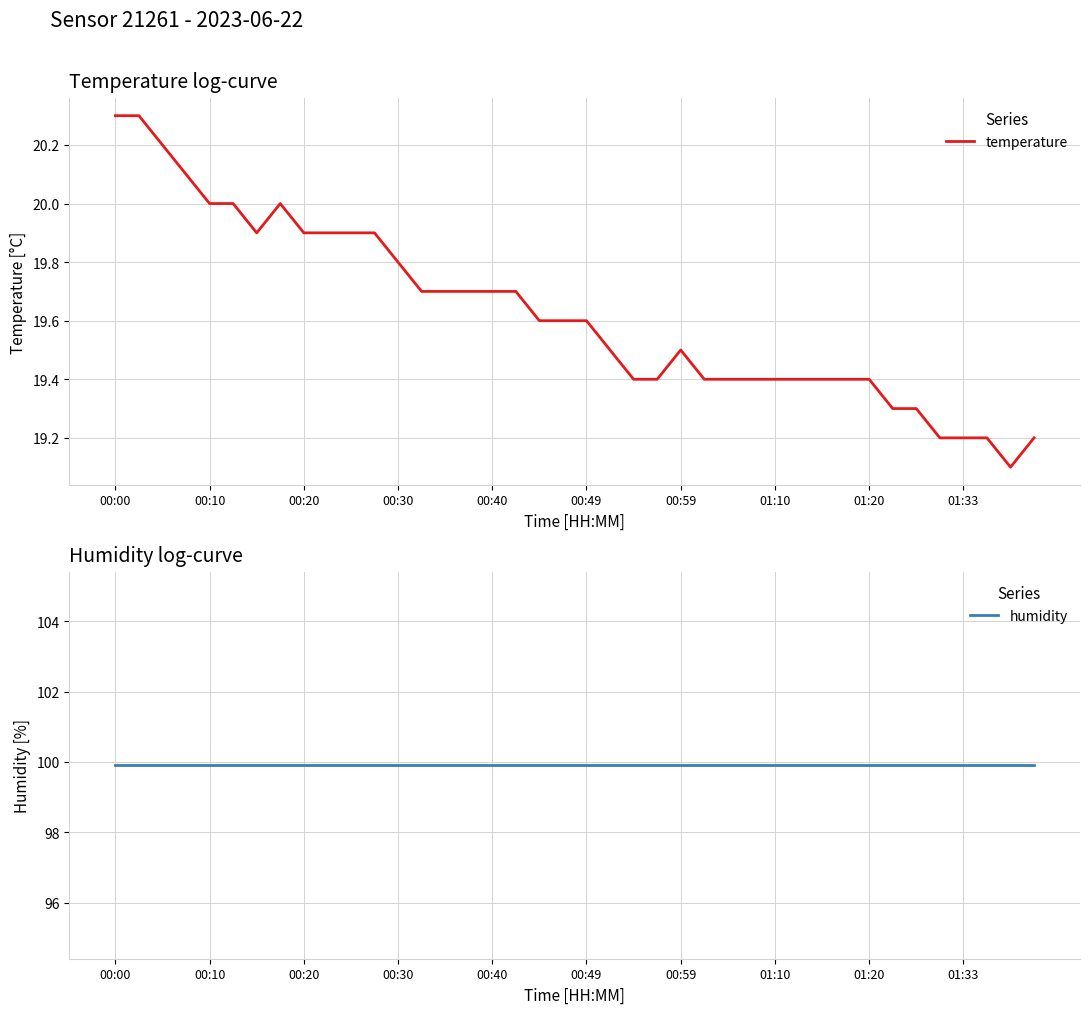

What is the average value of the humidity series?

99.9